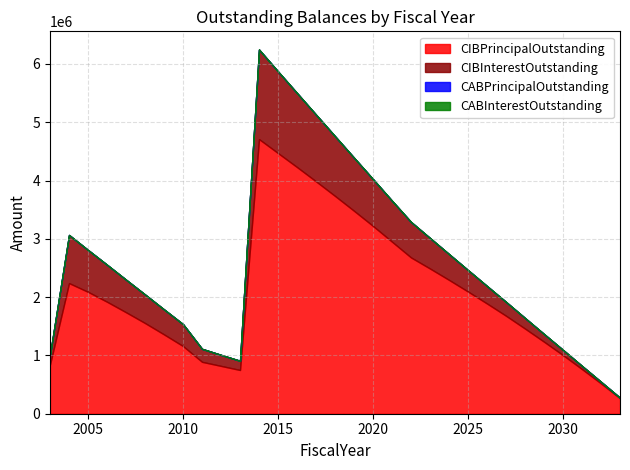

Which category has the highest value across all series?

2014